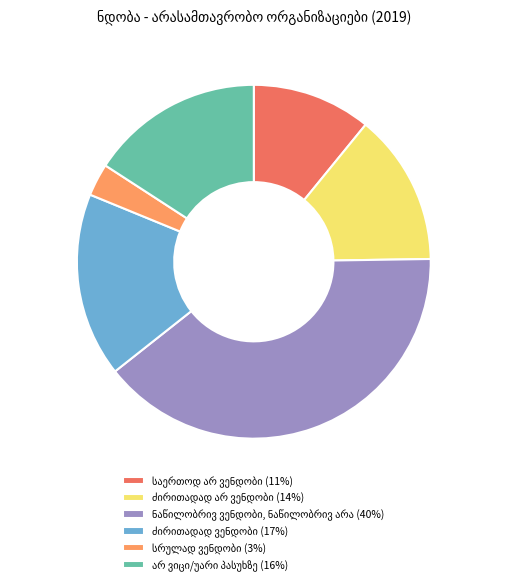

Is there any slice that represents more than half of the pie?

No